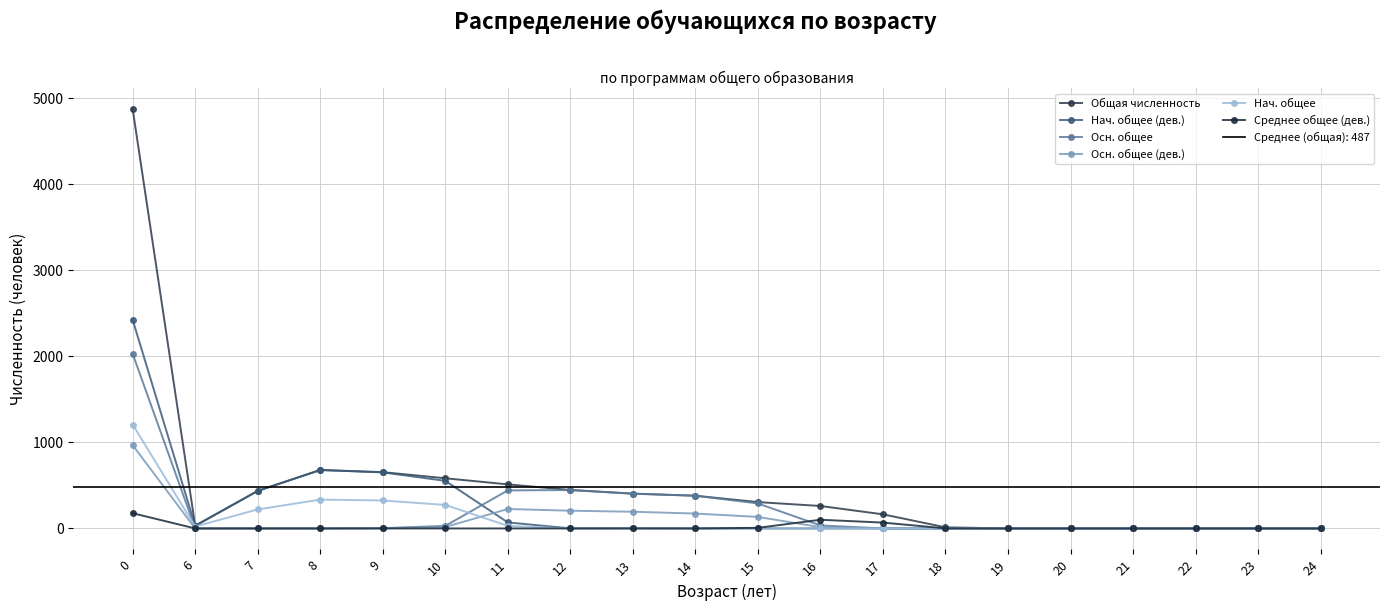

At which label is Общая численность closest to 2435?

8